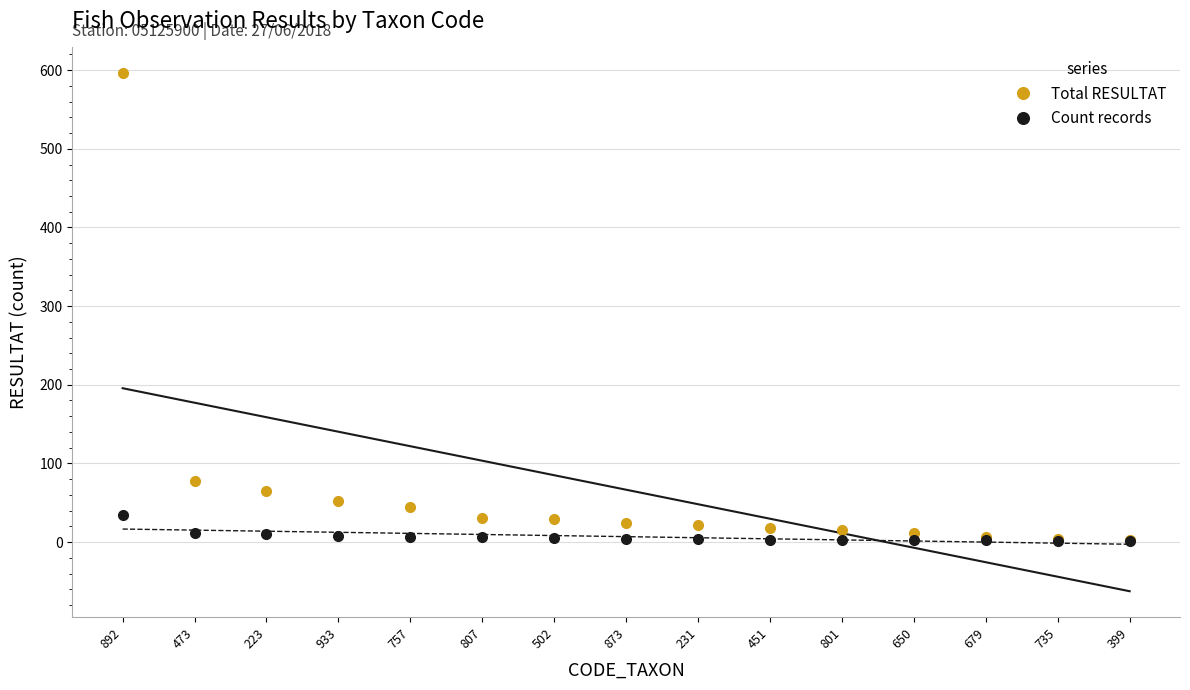

Is it true that Total RESULTAT equals 25 at 473?

False